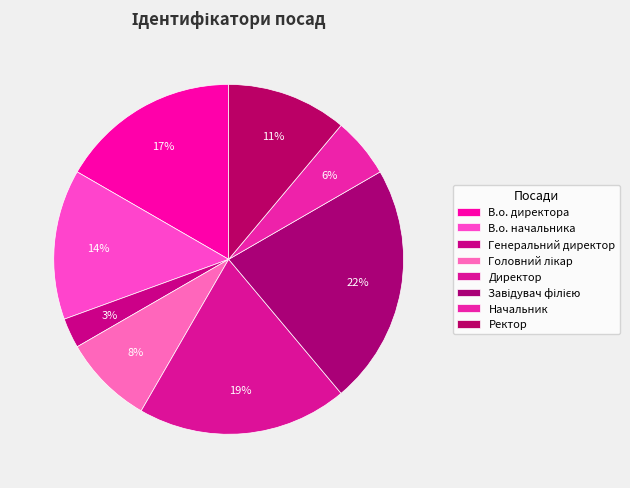

Is Завідувач філією the majority of the pie?

No